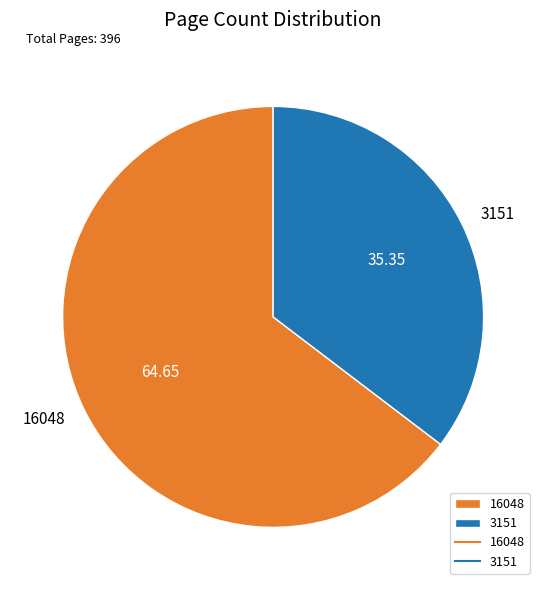

Combined, do 3151 and 16048 account for over 50%?

Yes